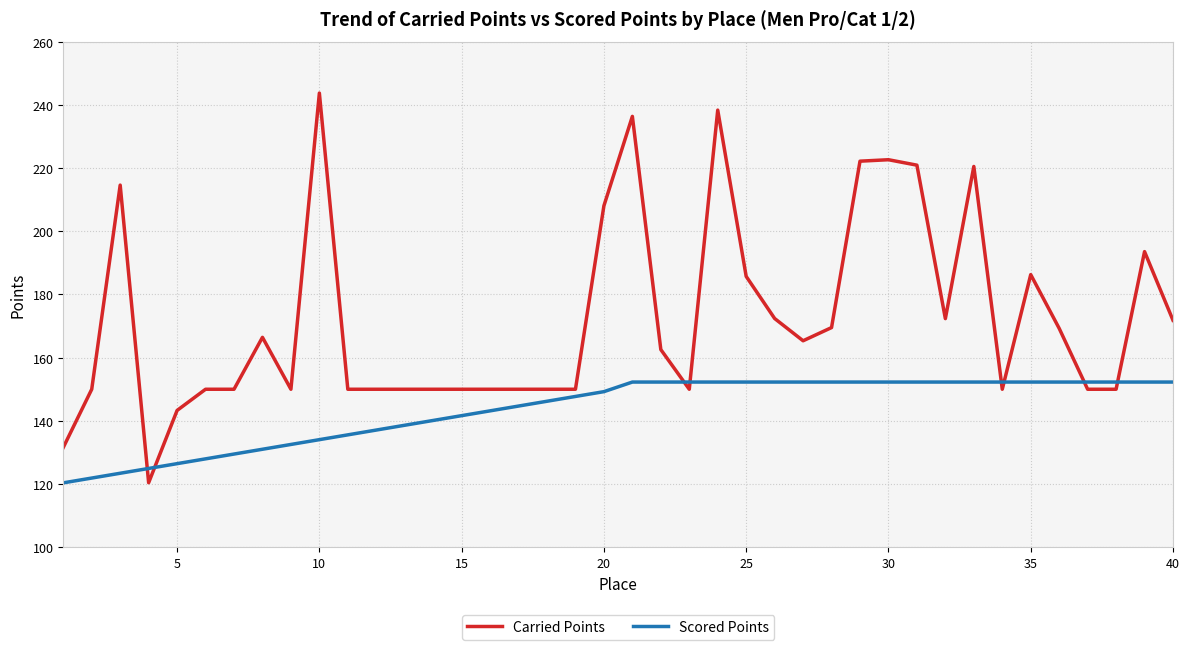

Which series ends up on top after the final intersection of Scored Points and Carried Points?

Carried Points